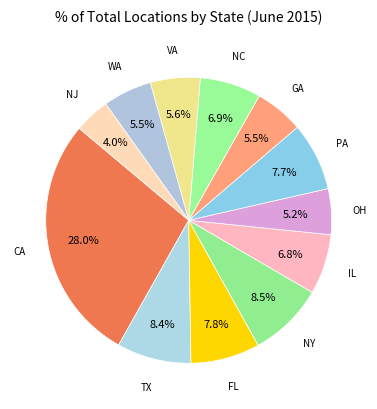

Is there a majority slice in this chart?

No